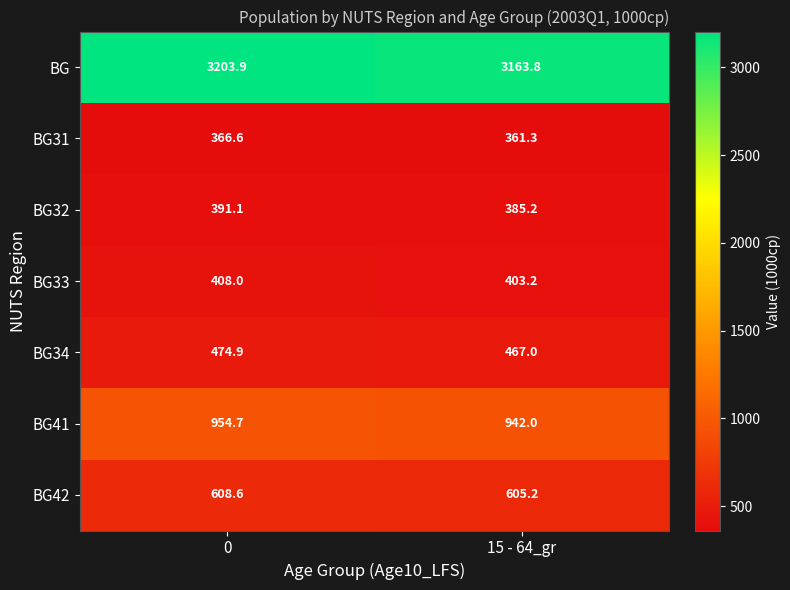

What is the difference between the maximum and minimum values in the BG33 series?

4.8